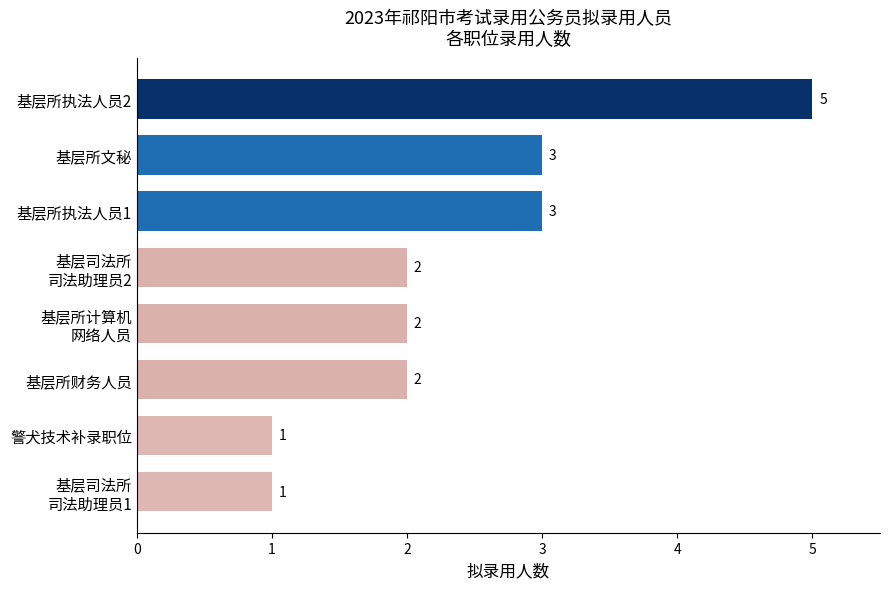

Are the bars horizontal?

Yes